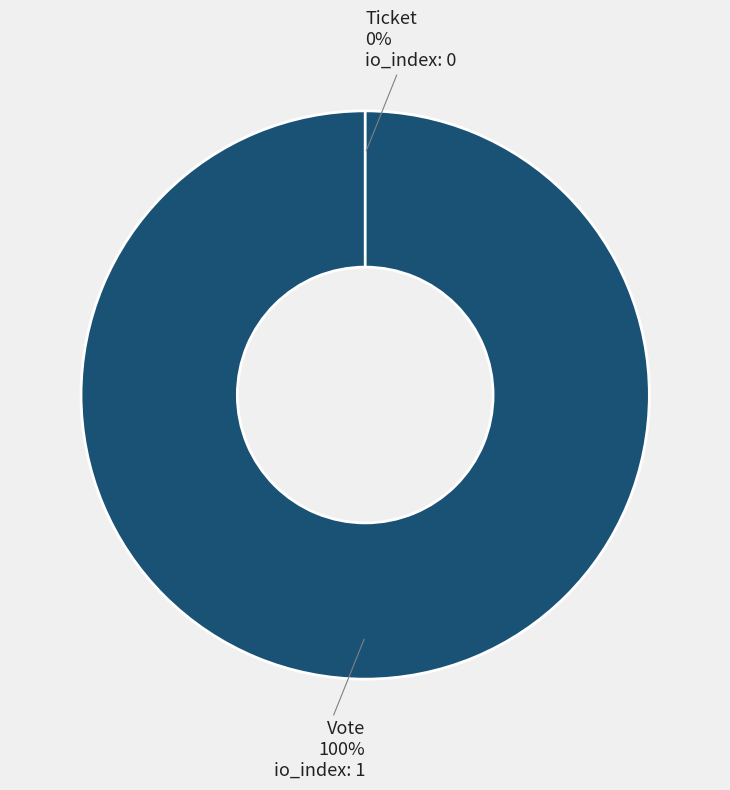

Is it true that Ticket is 0% of the pie?

True